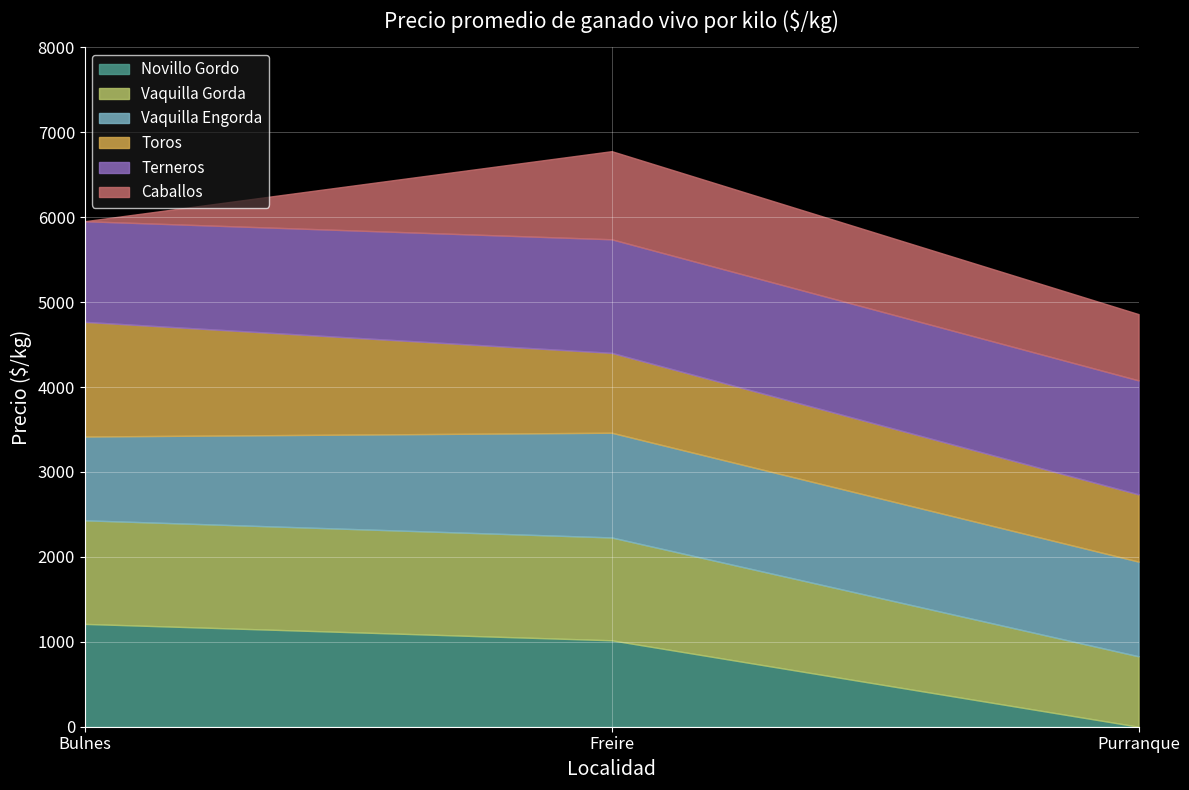

Is the value of Terneros at Bulnes greater than the value of Toros at Bulnes?

No